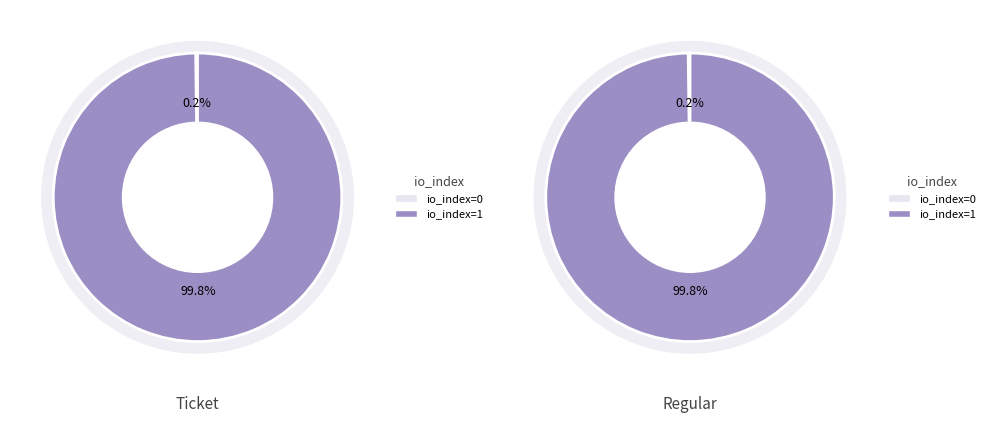

How many slices are in this pie chart?

2